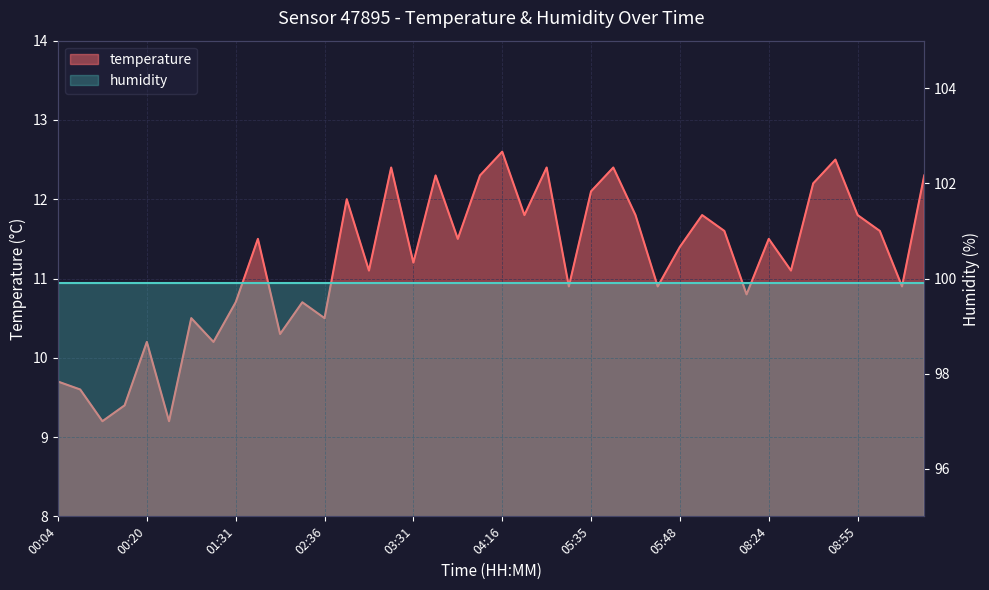

What is the value of the 1st point from the left?

9.7